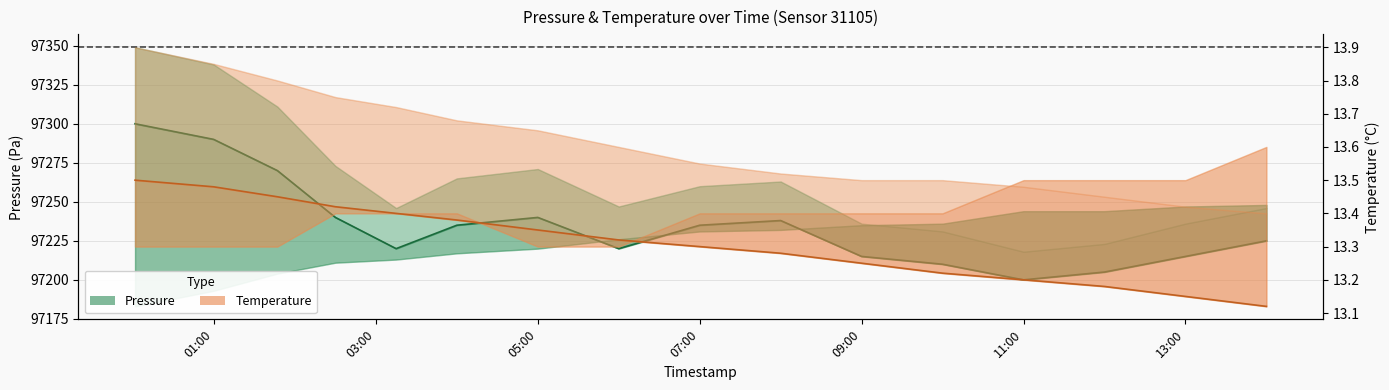

What is the difference between the second highest and minimum values in the pressure (mid) series?

90.0